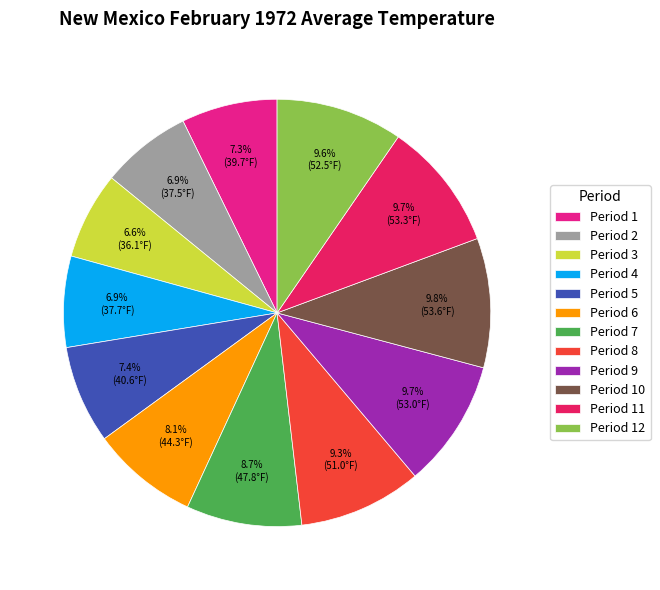

How much of the chart is everything except Period 5?

92.6%